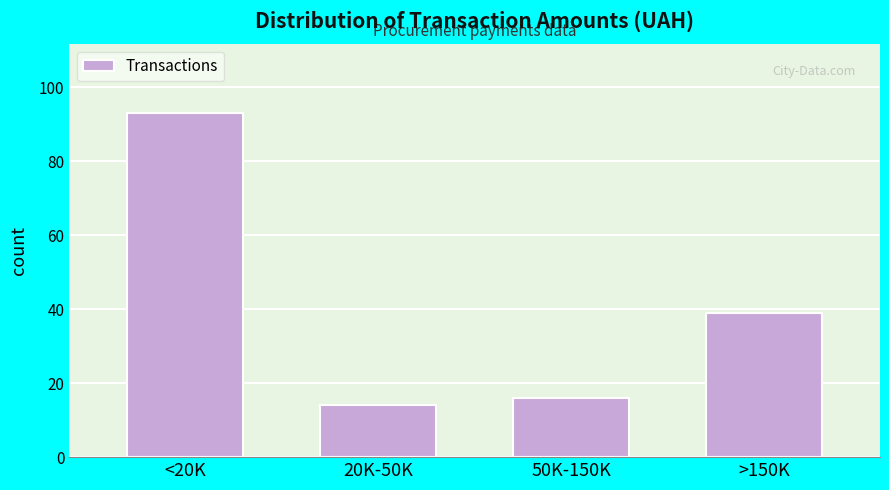

Reading right to left, what are all the values shown in this chart?

39	16	14	93